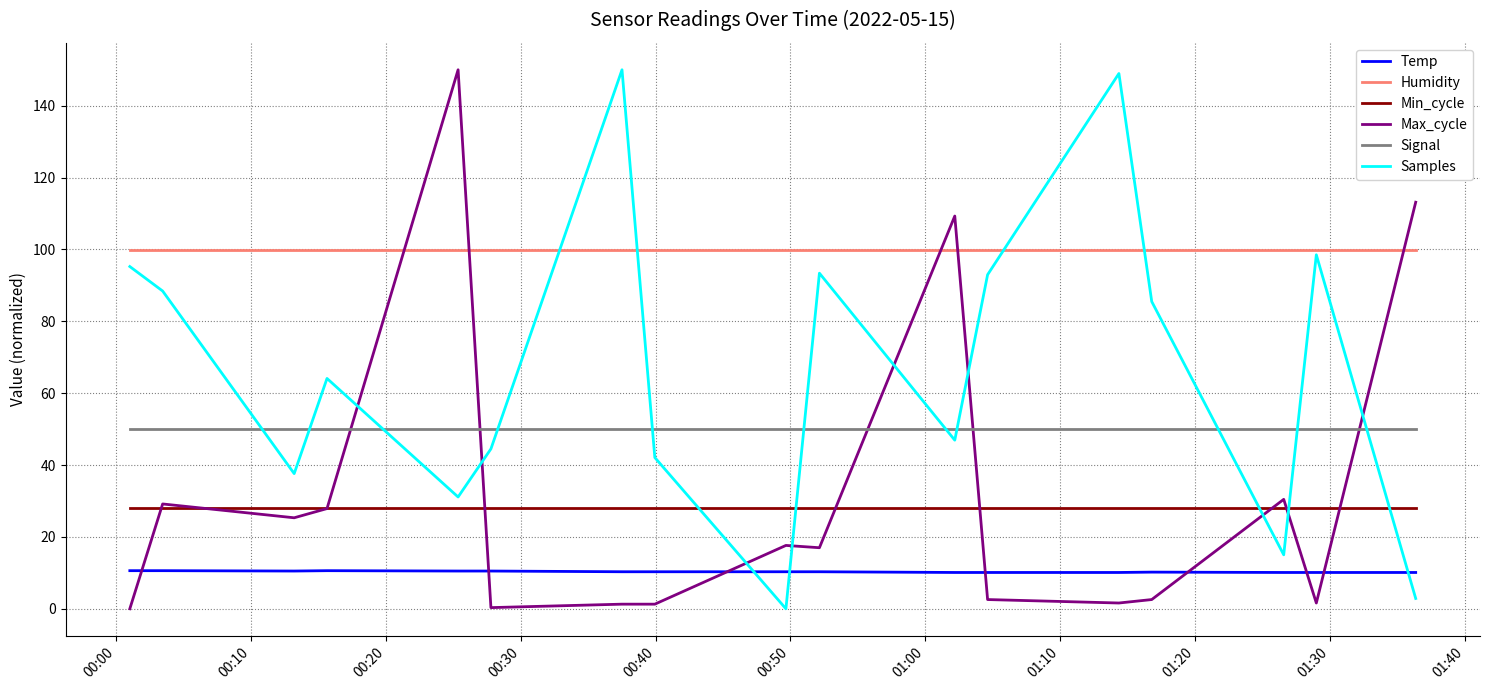

What is the lowest value of the Min_cycle series?

28.0